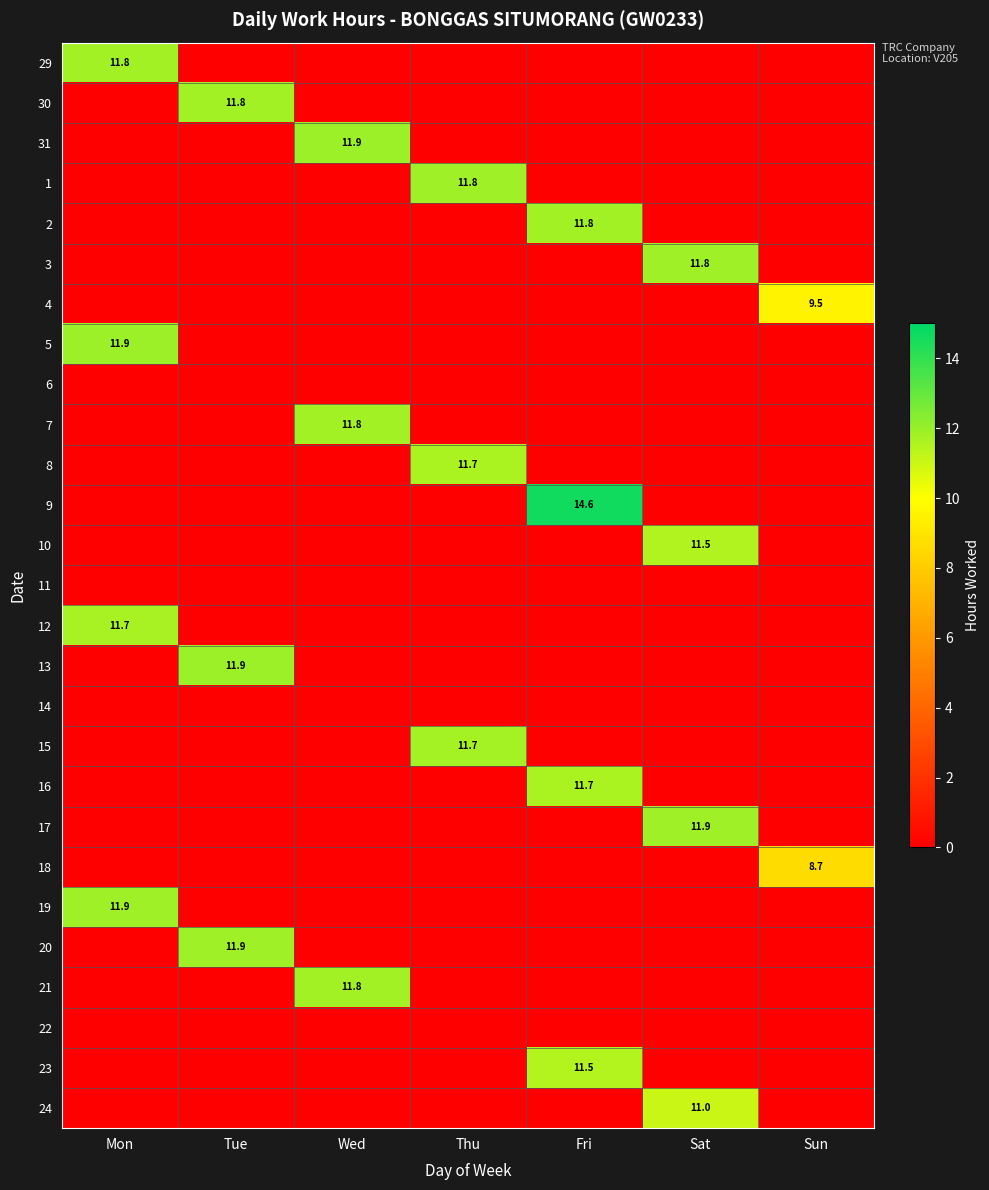

Rank the series at Mon from lowest to highest value.

30, 31, 1, 2, 3, 4, 6, 7, 8, 9, 10, 11, 13, 14, 15, 16, 17, 18, 20, 21, 22, 23, 24, 12, 29, 19, 5